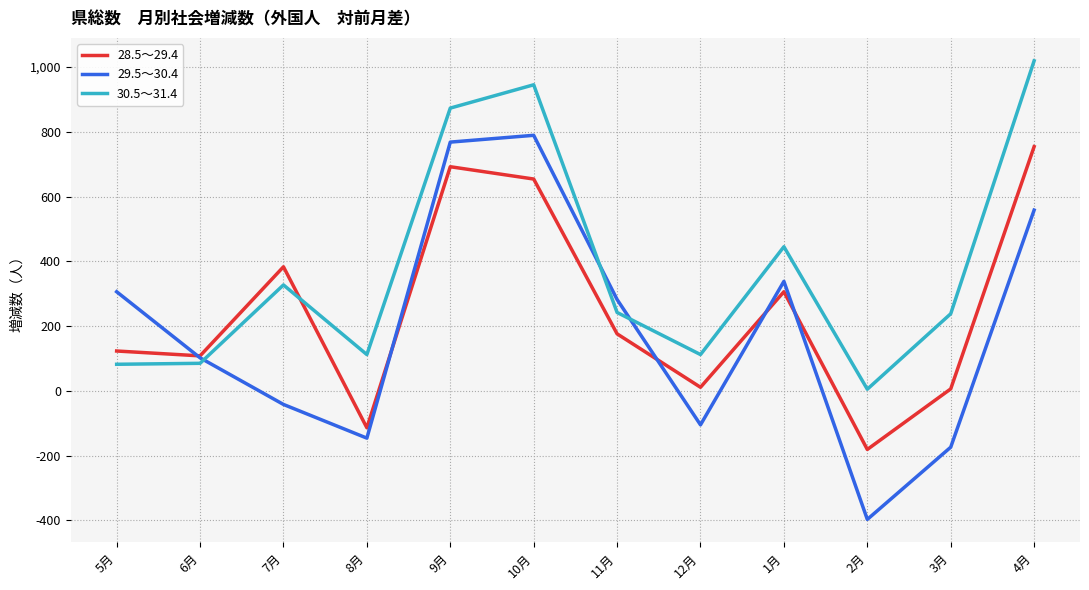

What is the difference between the second highest and minimum values in the 30.5～31.4 series?

940